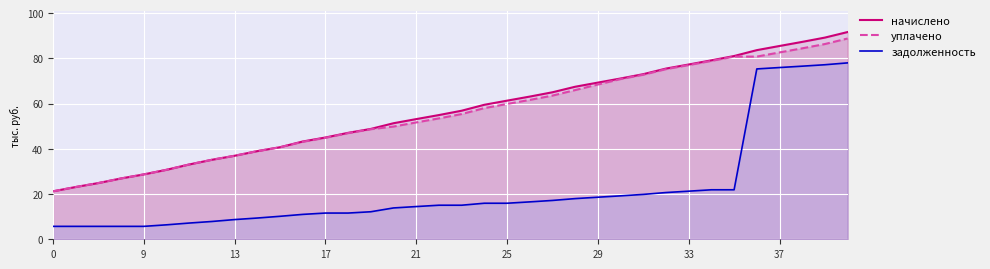

Reading right to left, transcribe all the data shown in this chart.

начислено: 91.6	89.2	87.3	85.5	83.6	81.0	79.1	77.3	75.5	73.0	71.1	69.3	67.4	65.0	63.1	61.3	59.5	56.8	54.9	53.1	51.3	48.8	47.1	45.0	43.2	40.7	39.0	36.9	35.1	33.1	30.7	28.7	26.9	24.9	23.1	21.2
уплачено: 88.8	86.3	84.4	82.6	80.8	80.8	78.9	77.0	75.2	72.7	70.8	68.4	66.0	63.5	61.6	59.8	58.0	55.4	53.4	51.7	49.8	48.7	46.9	44.9	43.1	40.7	39.0	36.9	35.1	33.1	30.7	28.7	26.9	24.9	23.1	21.2
задолженность: 78.0	77.2	76.5	75.9	75.3	21.9	21.9	21.3	20.7	19.8	19.2	18.6	18.0	17.2	16.5	15.9	15.9	15.1	15.1	14.5	13.9	12.2	11.6	11.6	11.0	10.2	9.4	8.7	7.9	7.2	6.4	5.7	5.7	5.7	5.7	5.7